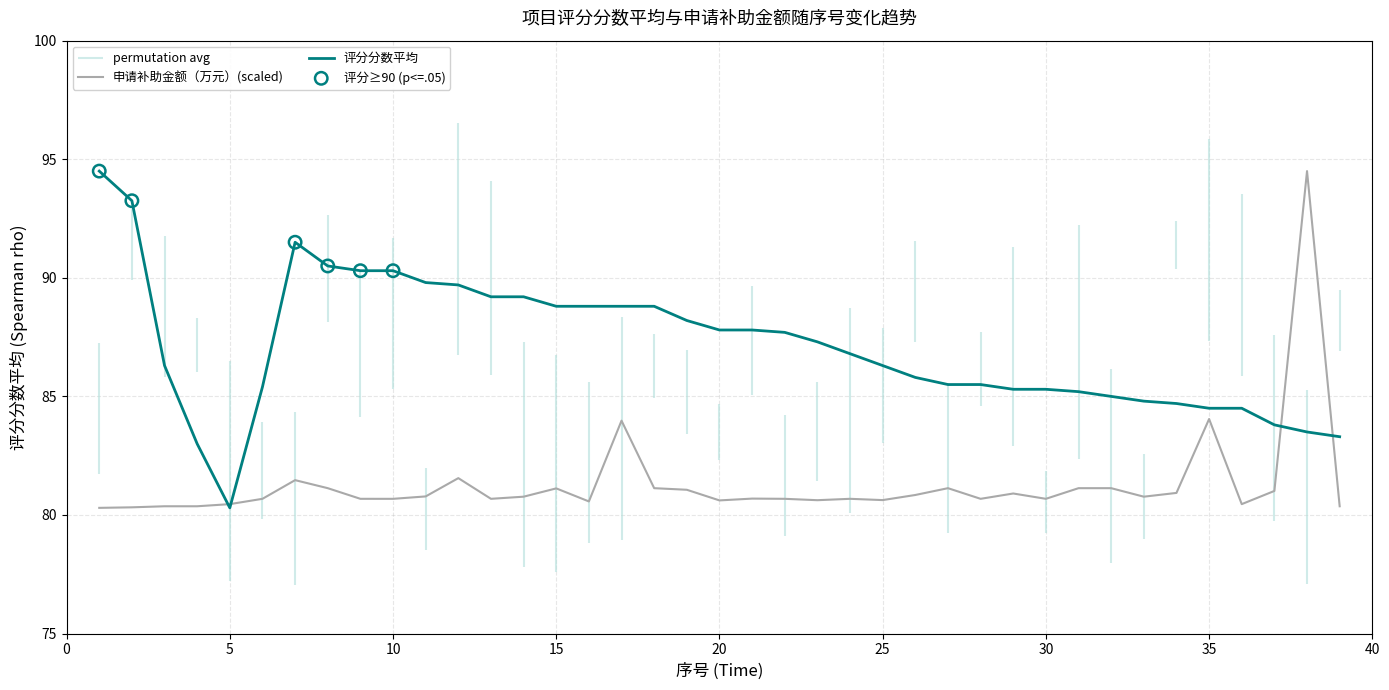

Which series reaches the minimum Y coordinate?

评分分数平均